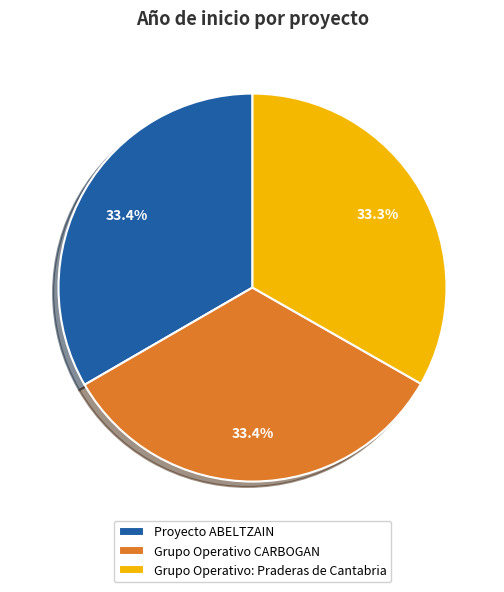

How many segments does this pie chart have?

3